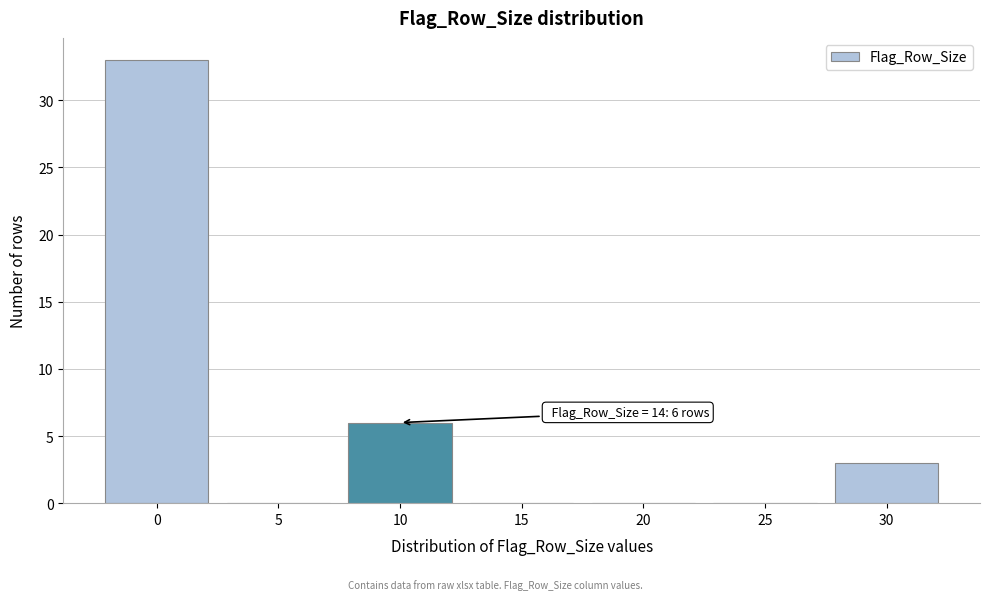

Reading left to right, list all the values displayed in this chart.

0=33	5=0	10=6	15=0	20=0	25=0	30=3